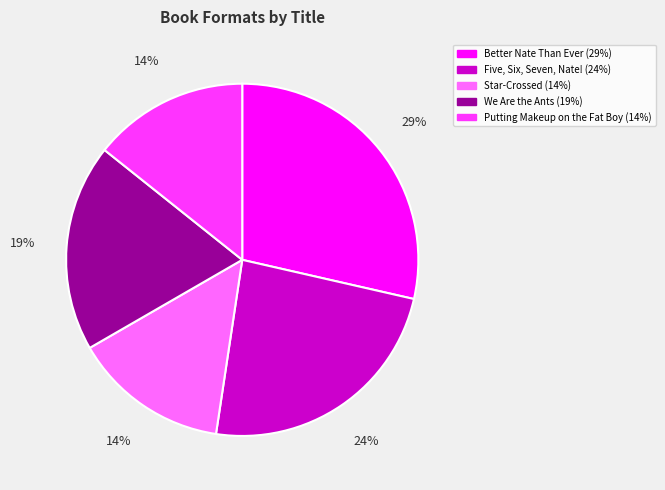

Is it true that Star-Crossed is 14% of the pie?

True